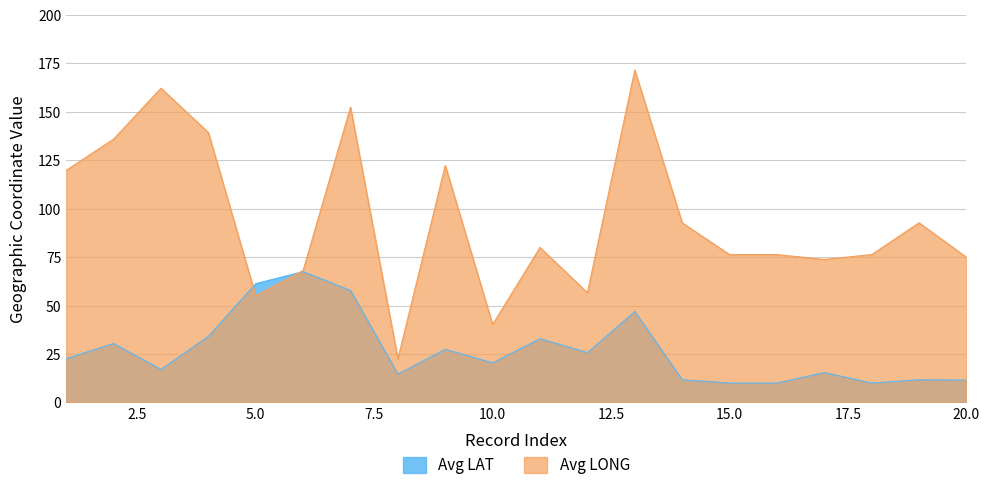

True or false: Avg LONG has more than 2 interior local peaks.

True